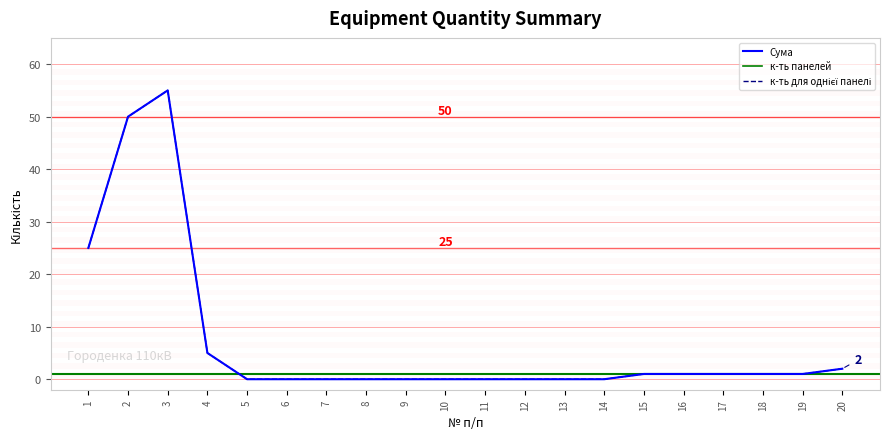

Reading right to left, list all the values displayed in this chart.

Сума: 20=2	19=1	18=1	17=1	16=1	15=1	14=0	13=0	12=0	11=0	10=0	9=0	8=0	7=0	6=0	5=0	4=5	3=55	2=50	1=25
к-ть панелей: 20=1	19=1	18=1	17=1	16=1	15=1	14=1	13=1	12=1	11=1	10=1	9=1	8=1	7=1	6=1	5=1	4=1	3=1	2=1	1=1
к-ть для однієї панелі: 20=2	19=1	18=1	17=1	16=1	15=1	14=0	13=0	12=0	11=0	10=0	9=0	8=0	7=0	6=0	5=0	4=5	3=55	2=50	1=25